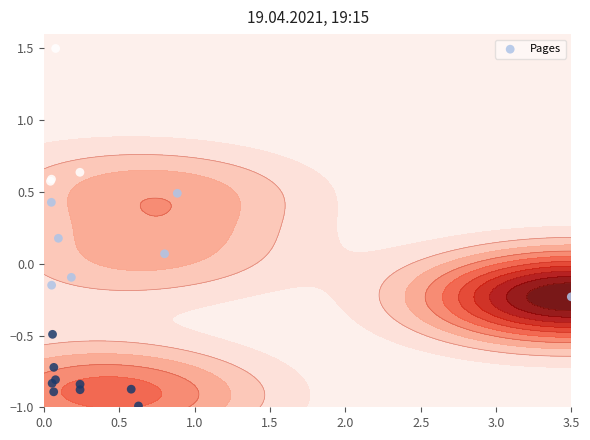

What is the maximum value shown in the chart?

1.5